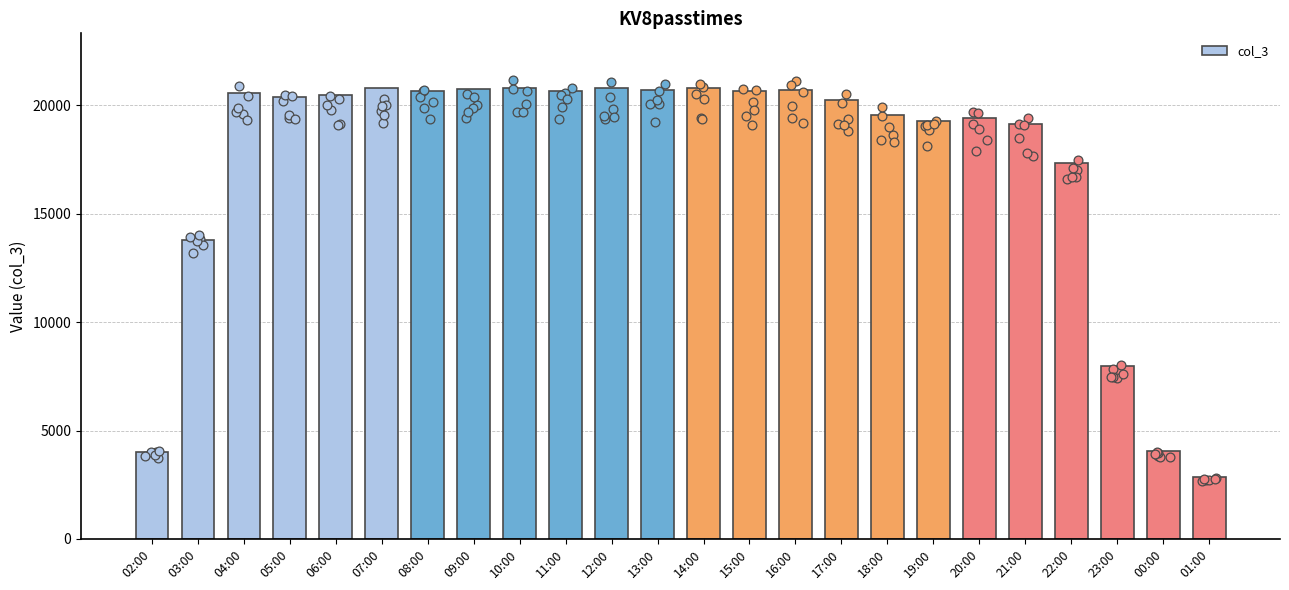

Approximately how many times larger is the value at 10:00 compared to 18:00?

1.1